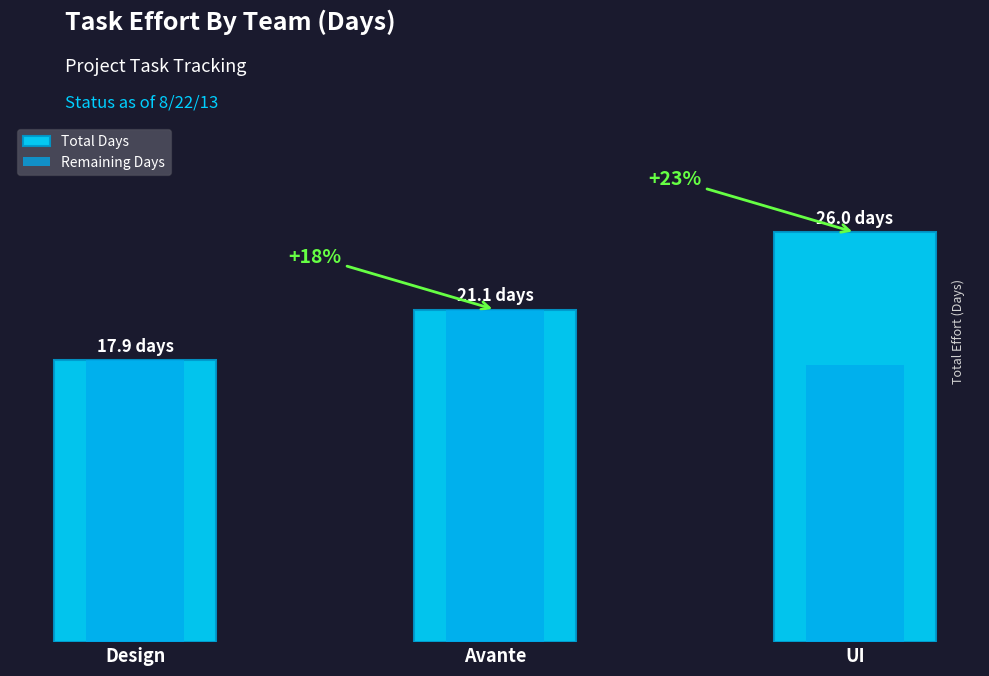

Reading left to right, transcribe all the data shown in this chart.

Total Days: 17.9	21.1	26.0
Remaining Days: 17.9	21.1	17.6